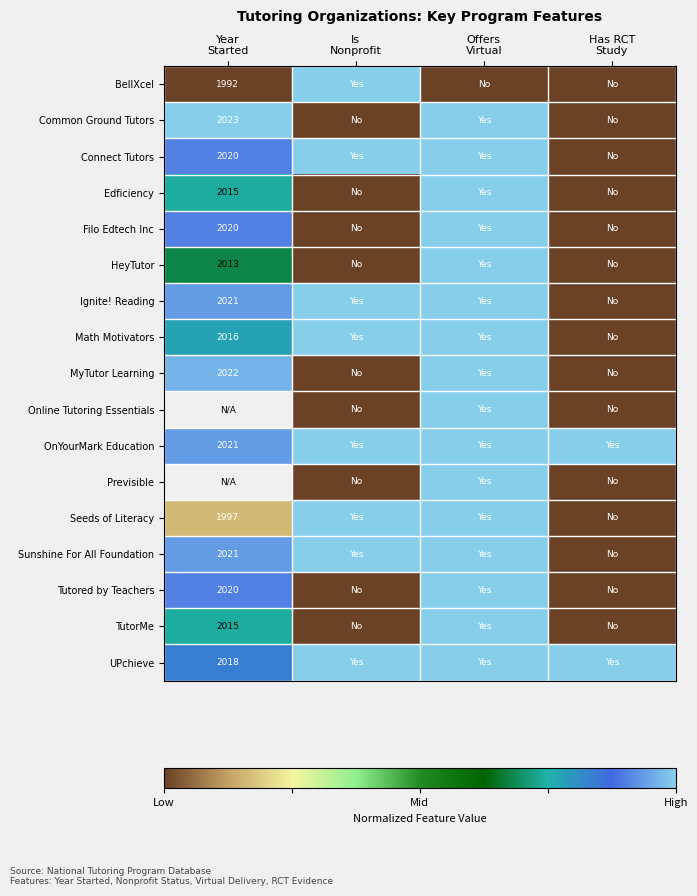

True or false: Edficiency has a value of 0.7 at Has RCT Study.

False